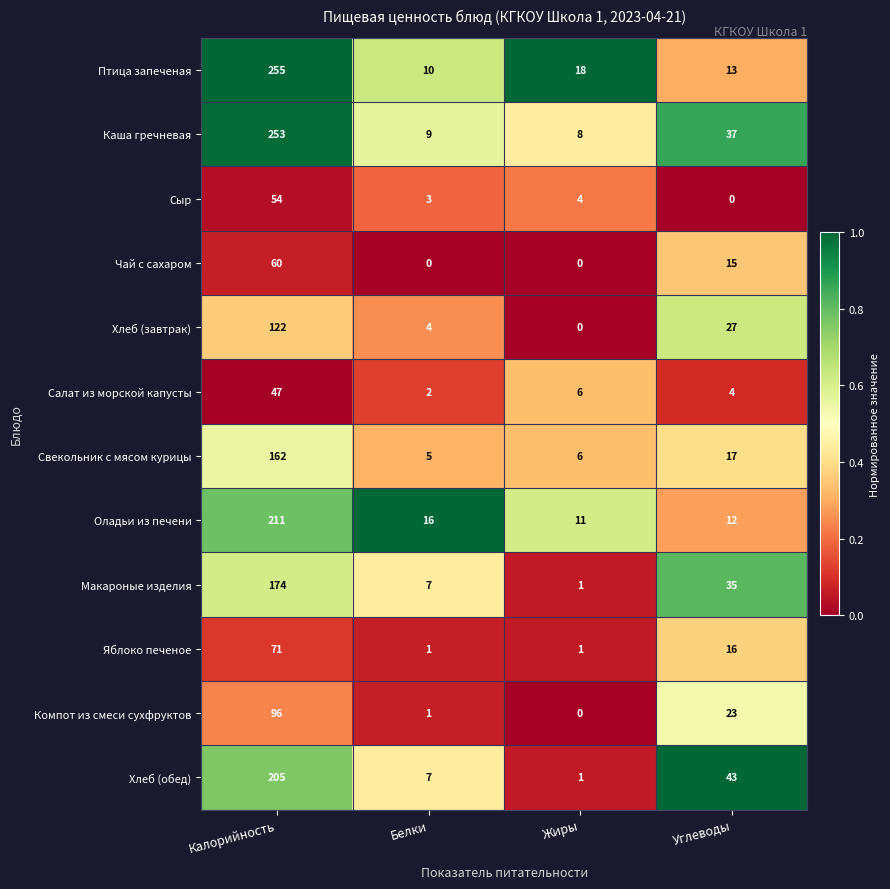

At which category is the sum across all series the highest?

Калорийность